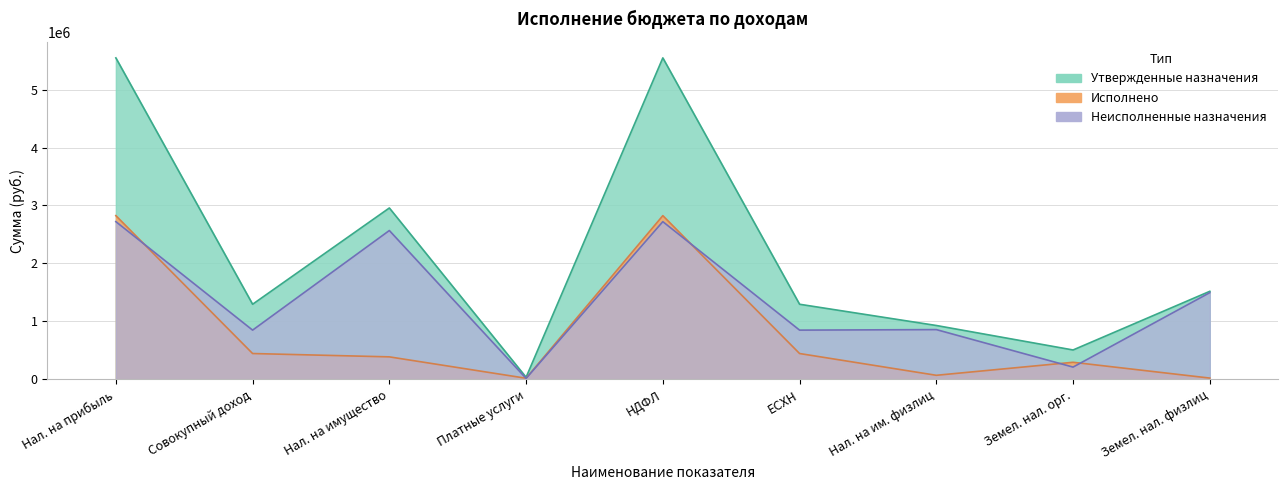

What is the difference between the Неисполненные назначения values at Платные услуги and Земел. нал. орг.?

195273.1